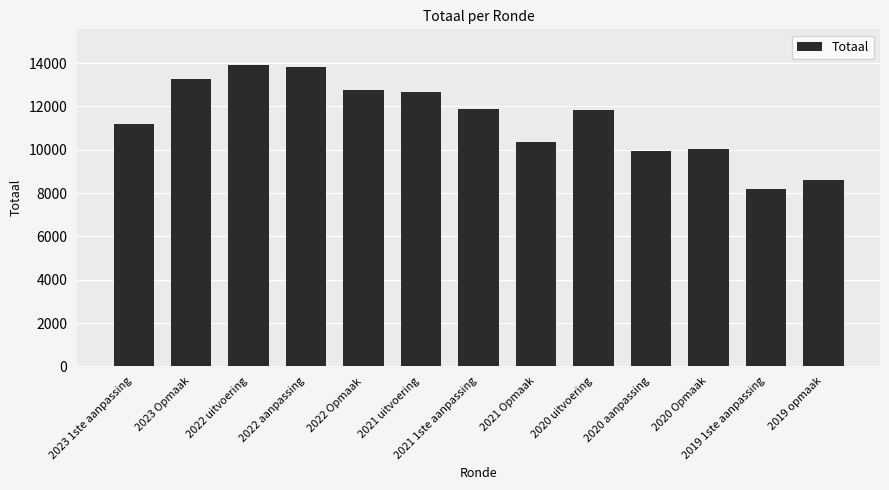

What is the average value?

11420